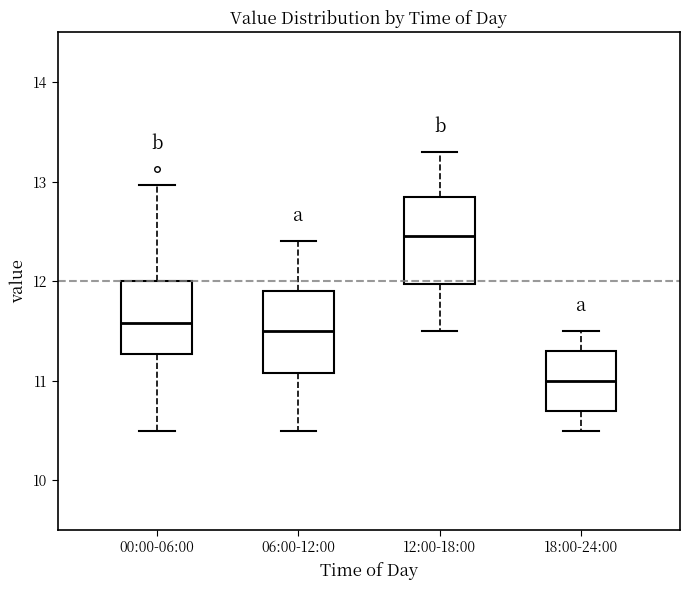

Which box's median line is the highest?

12:00-18:00